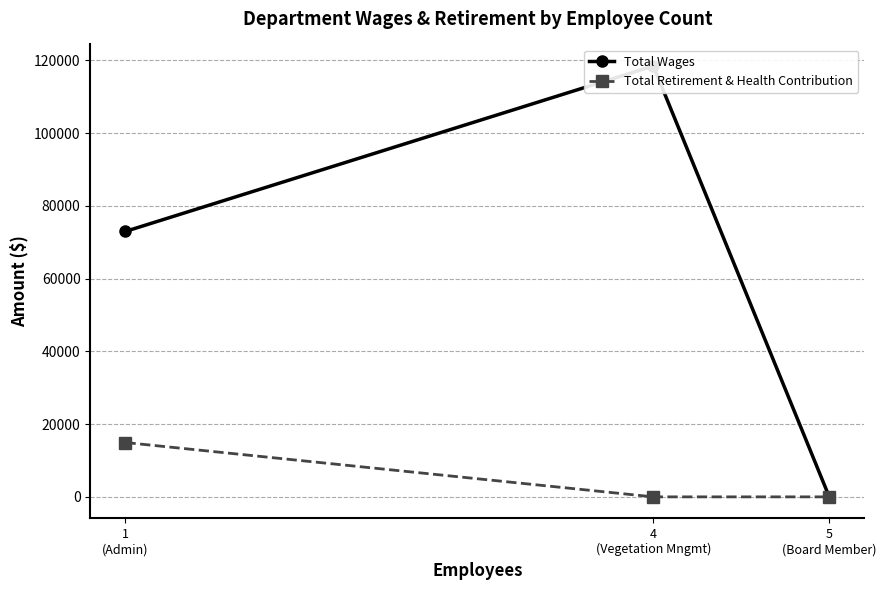

Reading right to left, what are all the values shown in this chart?

Total Wages: 5
(Board Member)=0	4
(Vegetation Mngmt)=118428	1
(Admin)=72966
Total Retirement & Health Contribution: 5
(Board Member)=0	4
(Vegetation Mngmt)=0	1
(Admin)=14934